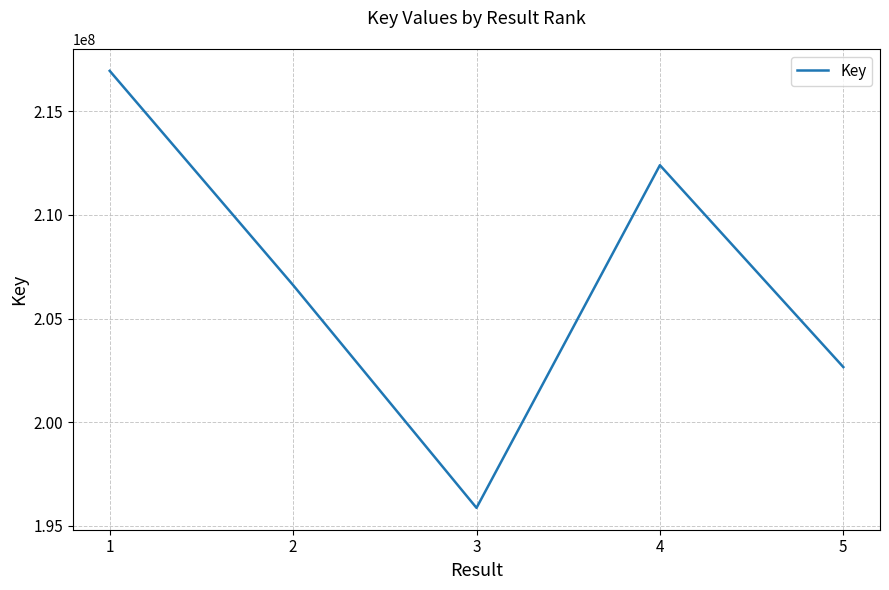

List the labels in order of value, smallest first.

3, 5, 2, 4, 1